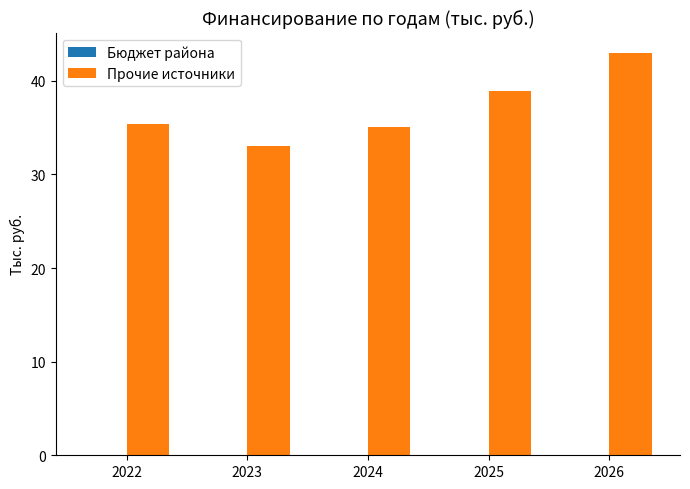

The chart shows a value of 35.1 at 2024. True or false?

True